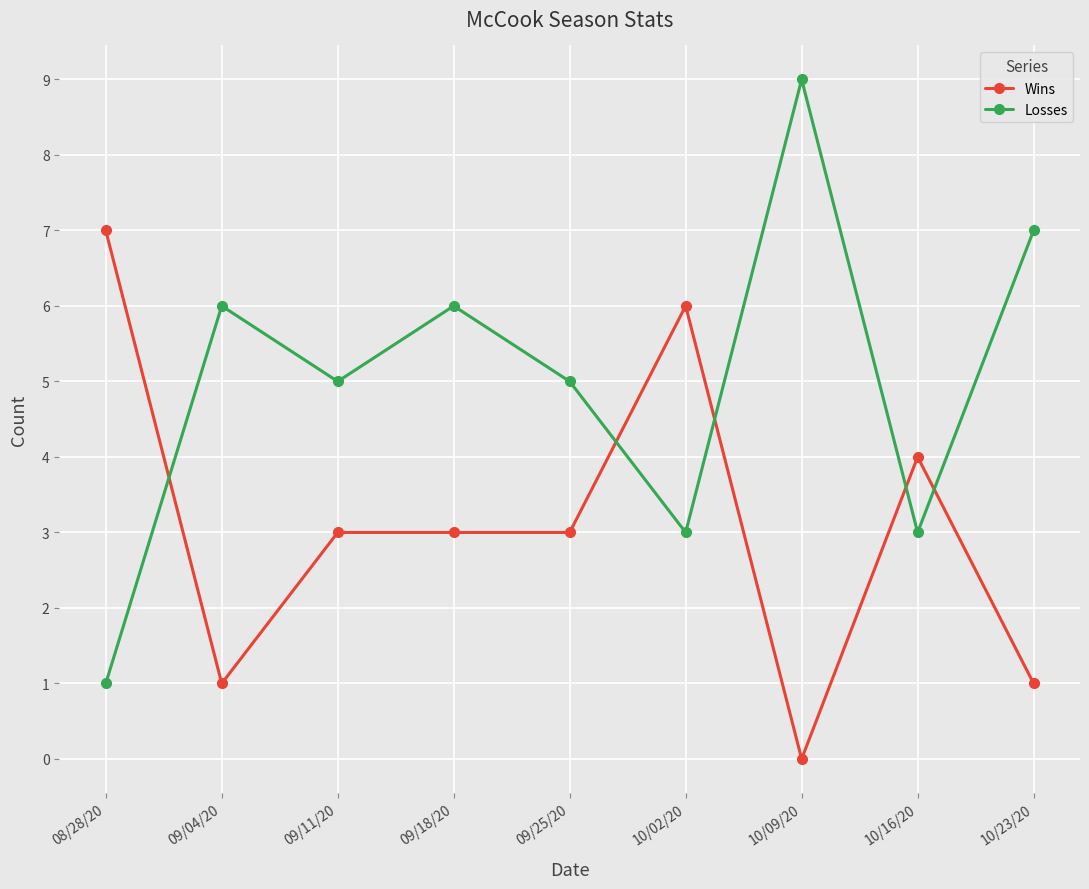

What is the average value of the Losses series?

5